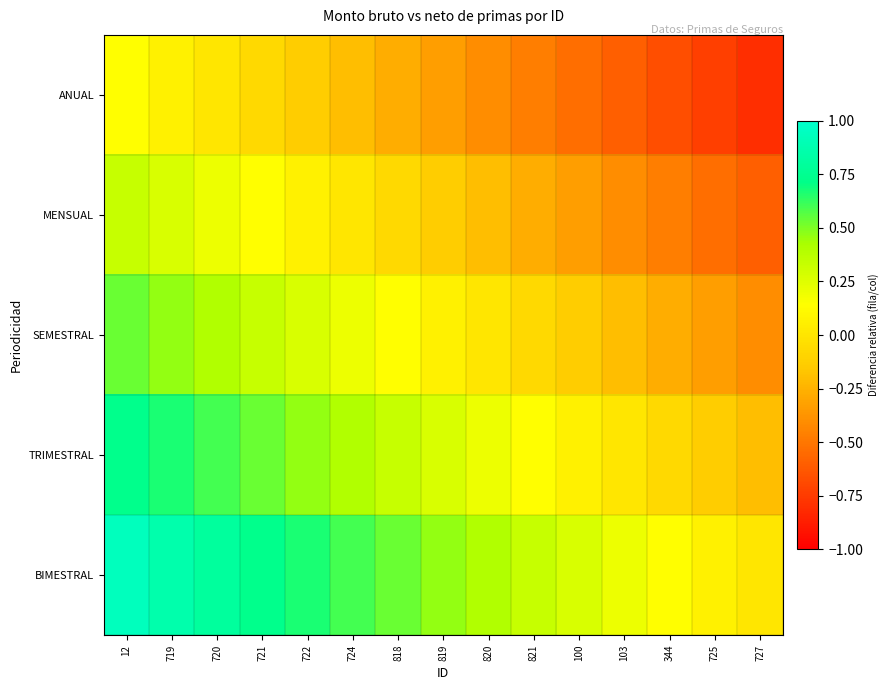

Reading right to left, transcribe all the data shown in this chart.

ANUAL: 727=-0.8	725=-0.7	344=-0.7	103=-0.6	100=-0.5	821=-0.5	820=-0.4	819=-0.3	818=-0.3	724=-0.2	722=-0.1	721=-0.1	720=0.0	719=0.1	12=0.1
MENSUAL: 727=-0.6	725=-0.5	344=-0.5	103=-0.4	100=-0.3	821=-0.3	820=-0.2	819=-0.1	818=-0.1	724=0.0	722=0.1	721=0.1	720=0.2	719=0.3	12=0.3
SEMESTRAL: 727=-0.4	725=-0.3	344=-0.3	103=-0.2	100=-0.1	821=-0.1	820=0.0	819=0.1	818=0.1	724=0.2	722=0.3	721=0.3	720=0.4	719=0.5	12=0.5
TRIMESTRAL: 727=-0.2	725=-0.1	344=-0.1	103=0.0	100=0.1	821=0.1	820=0.2	819=0.3	818=0.3	724=0.4	722=0.5	721=0.5	720=0.6	719=0.7	12=0.7
BIMESTRAL: 727=0.0	725=0.1	344=0.1	103=0.2	100=0.3	821=0.3	820=0.4	819=0.5	818=0.5	724=0.6	722=0.7	721=0.7	720=0.8	719=0.9	12=0.9